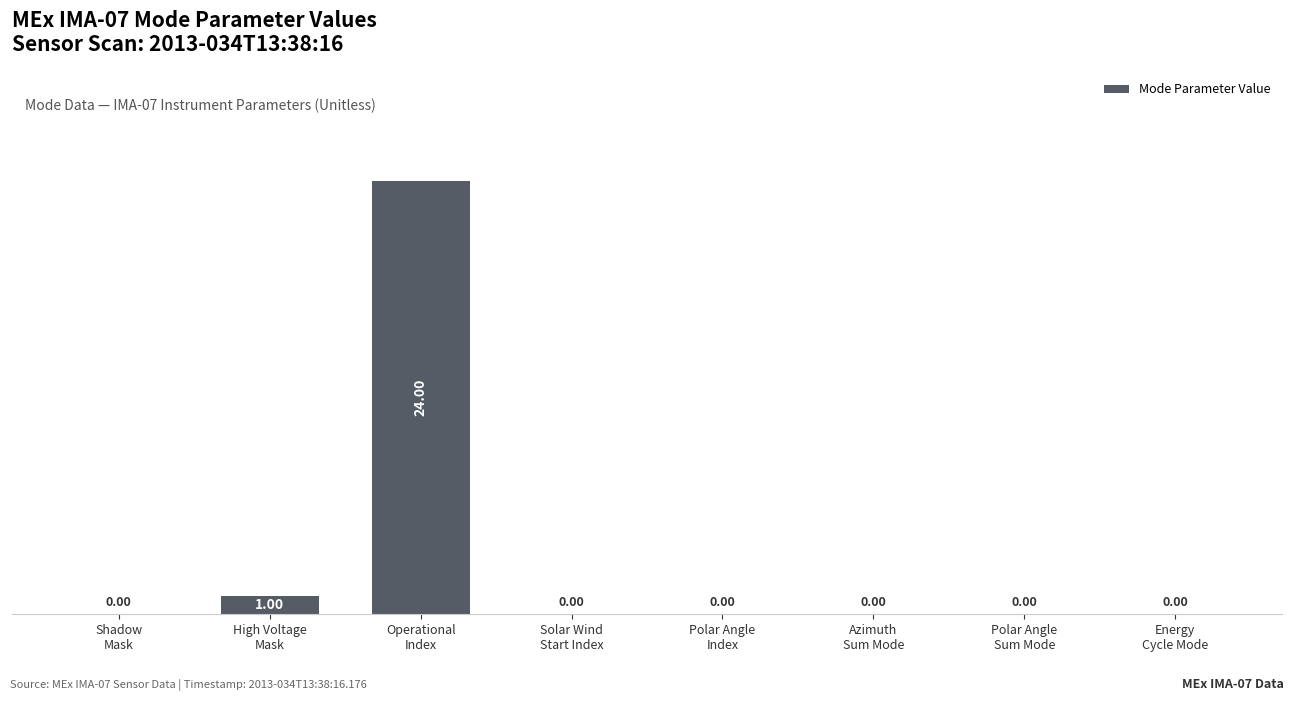

What is the sum of all values?

25